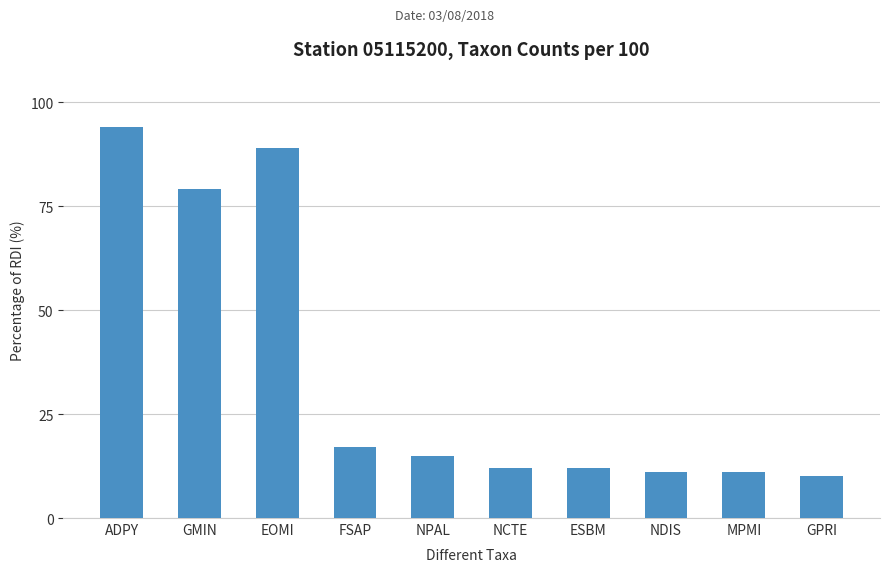

True or false: the data shows 15 at NPAL.

True